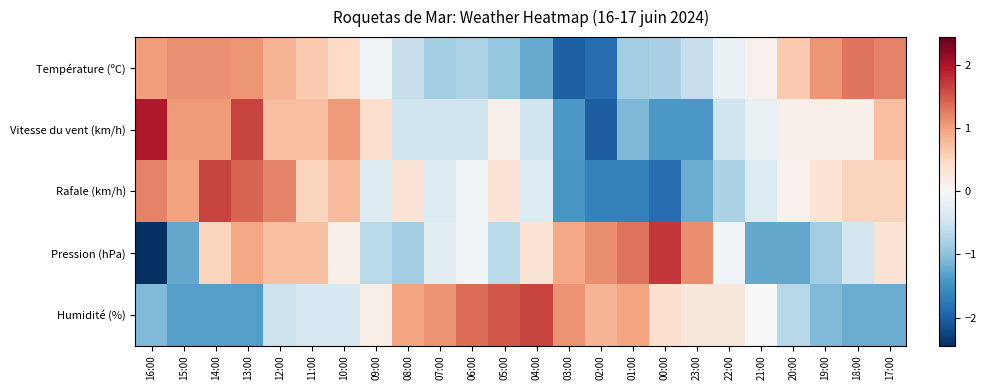

Which category has the lowest value across all series?

16:00